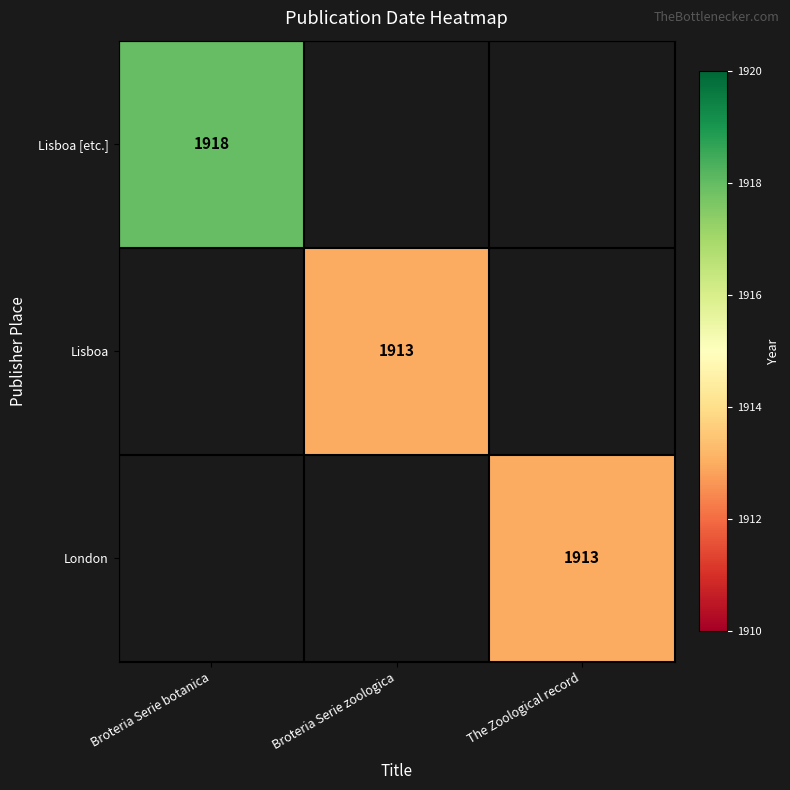

The London series shows 1913 at The Zoological record. True or false?

True